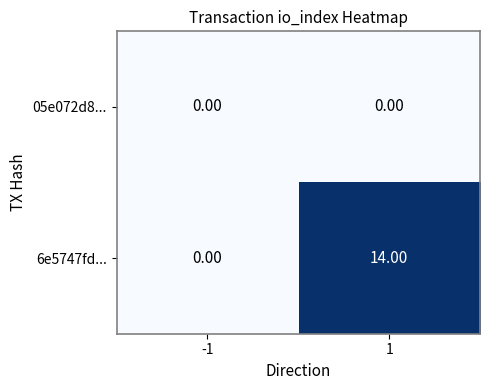

Between -1 and 1, which series saw the biggest shift?

6e5747fd...